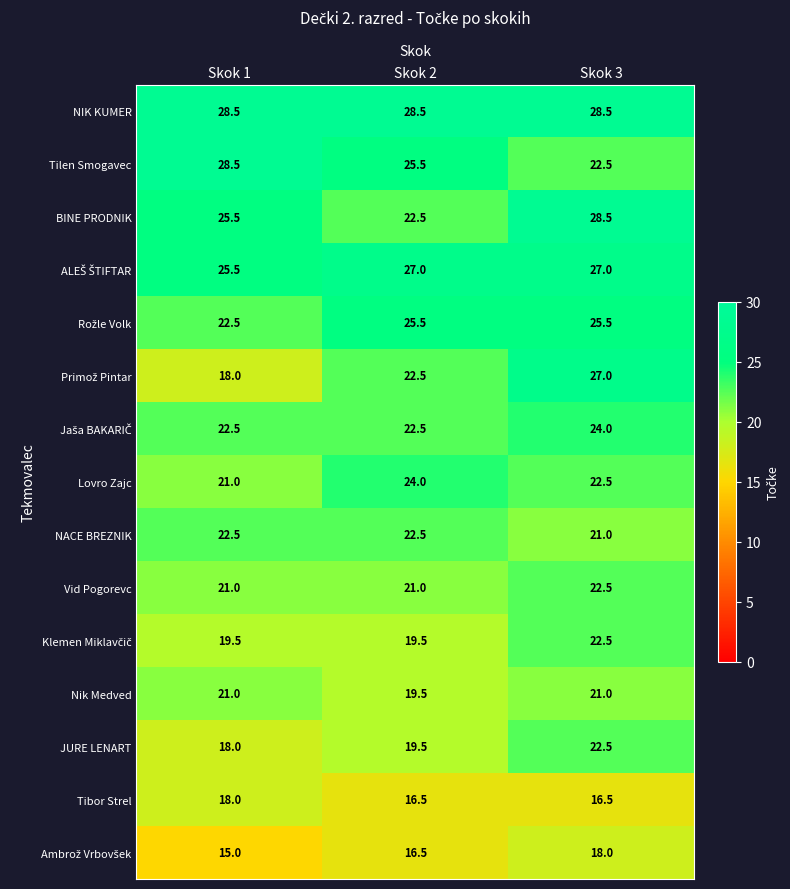

What is the spread (max minus min) of values at Skok 2?

12.0